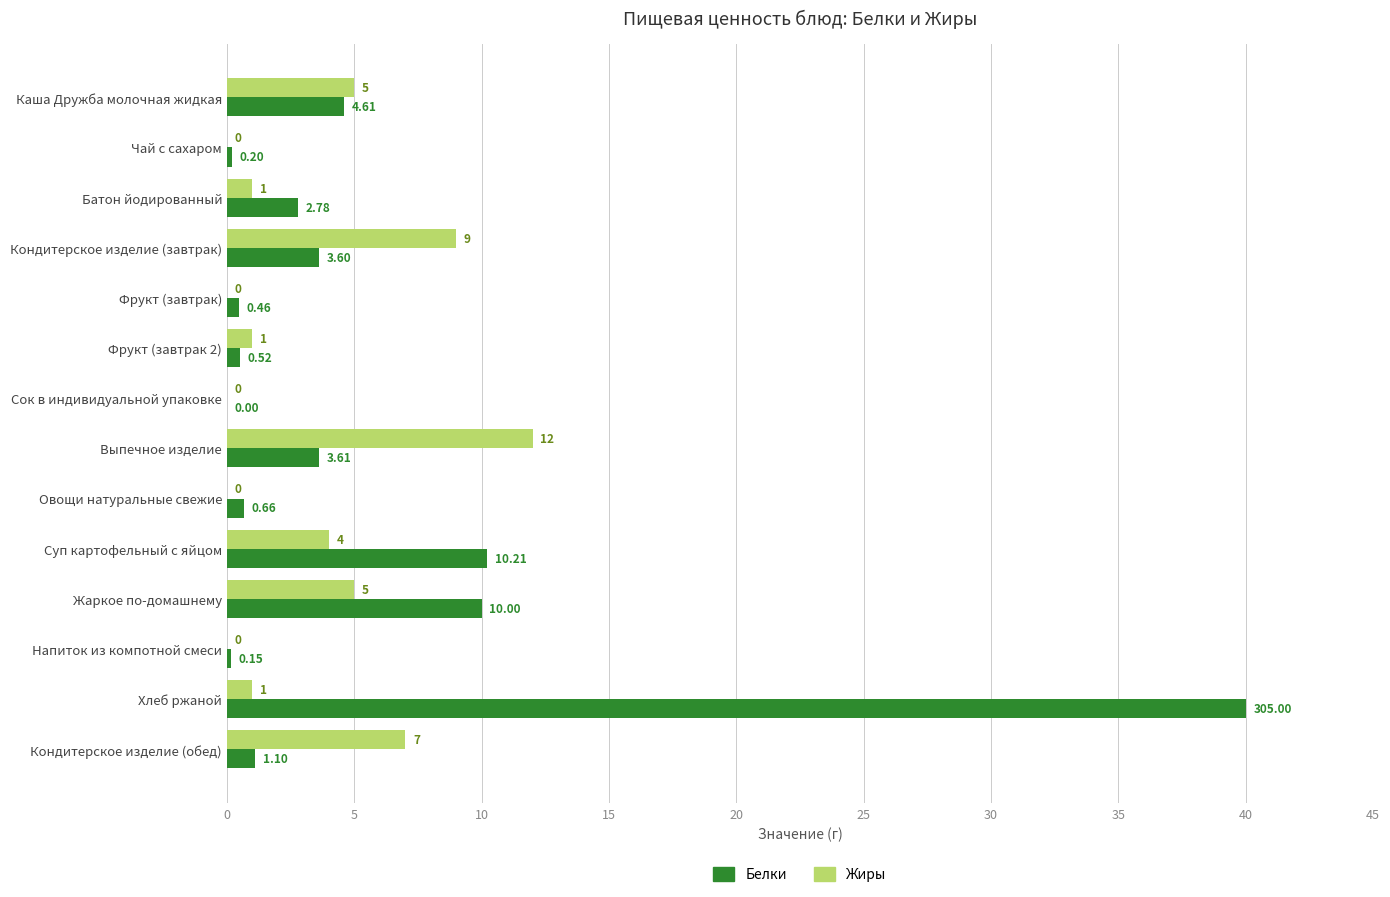

What is the sum of all Жиры values?

45.0